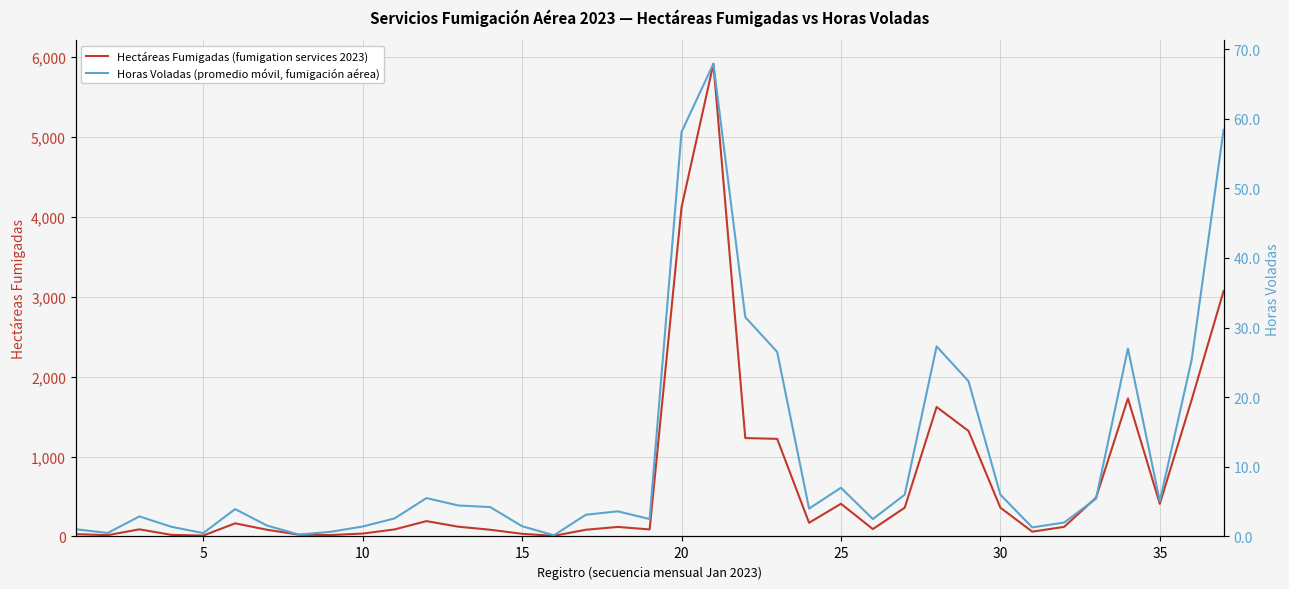

What are all the series names shown in the legend?

Hectáreas Fumigadas (fumigation services 2023), Horas Voladas (promedio móvil, fumigación aérea)